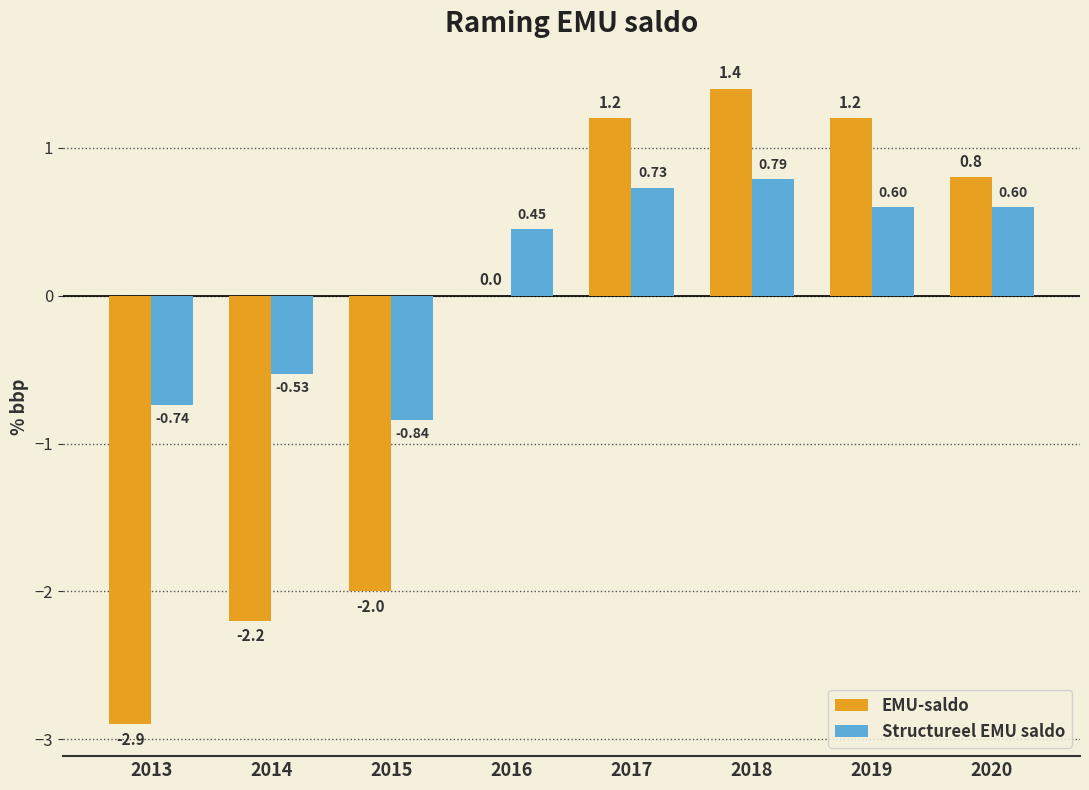

Count the number of data series in this chart.

2